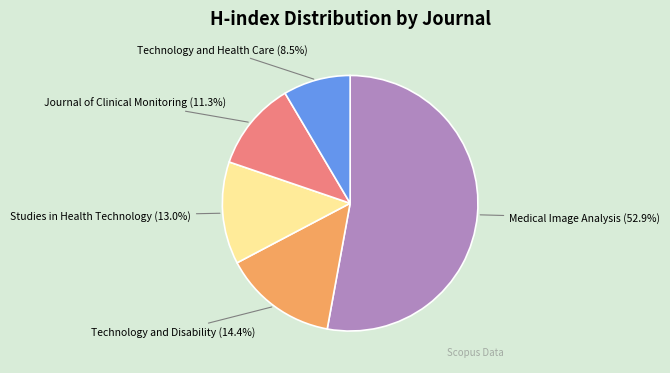

Is there a majority slice in this chart?

Yes